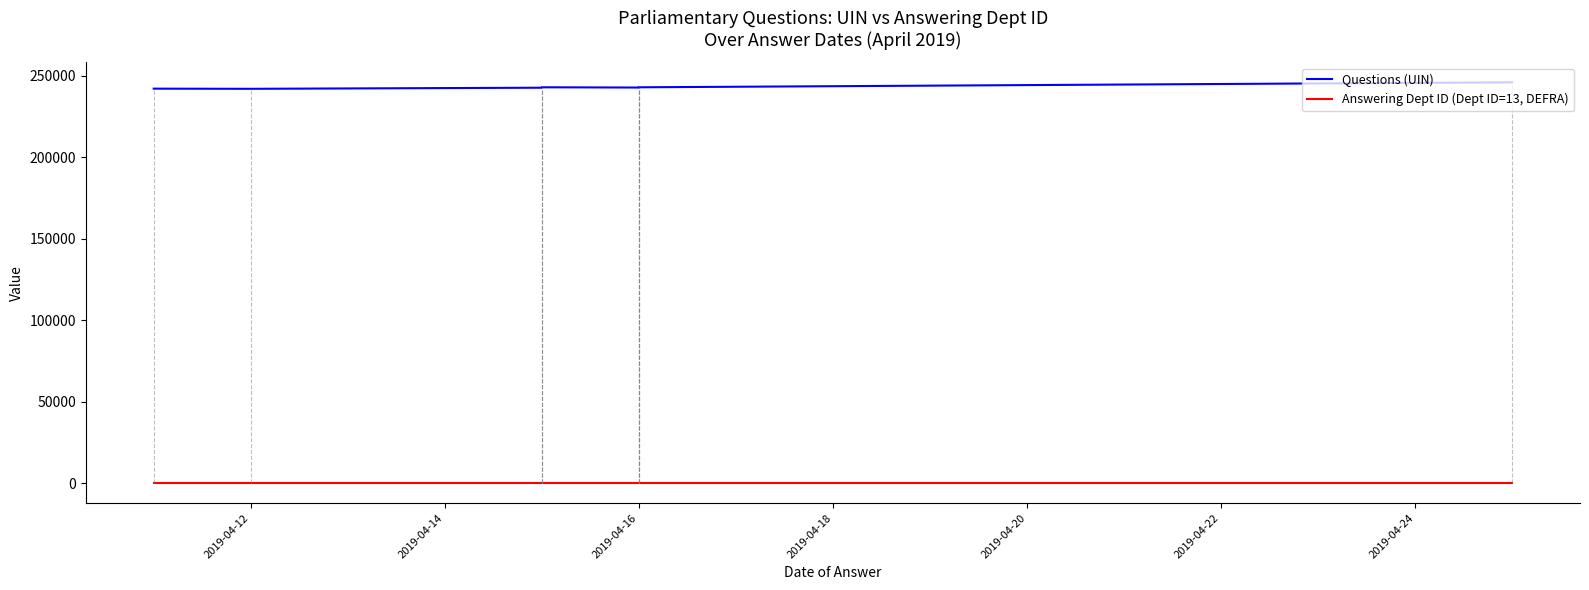

Reading left to right, what are all the values shown in this chart?

Questions (UIN): 242091	241999	242675	242676	242929	242776	242777	242800	242923	245976
Answering Dept ID (Dept ID=13, DEFRA): 13	13	13	13	13	13	13	13	13	13